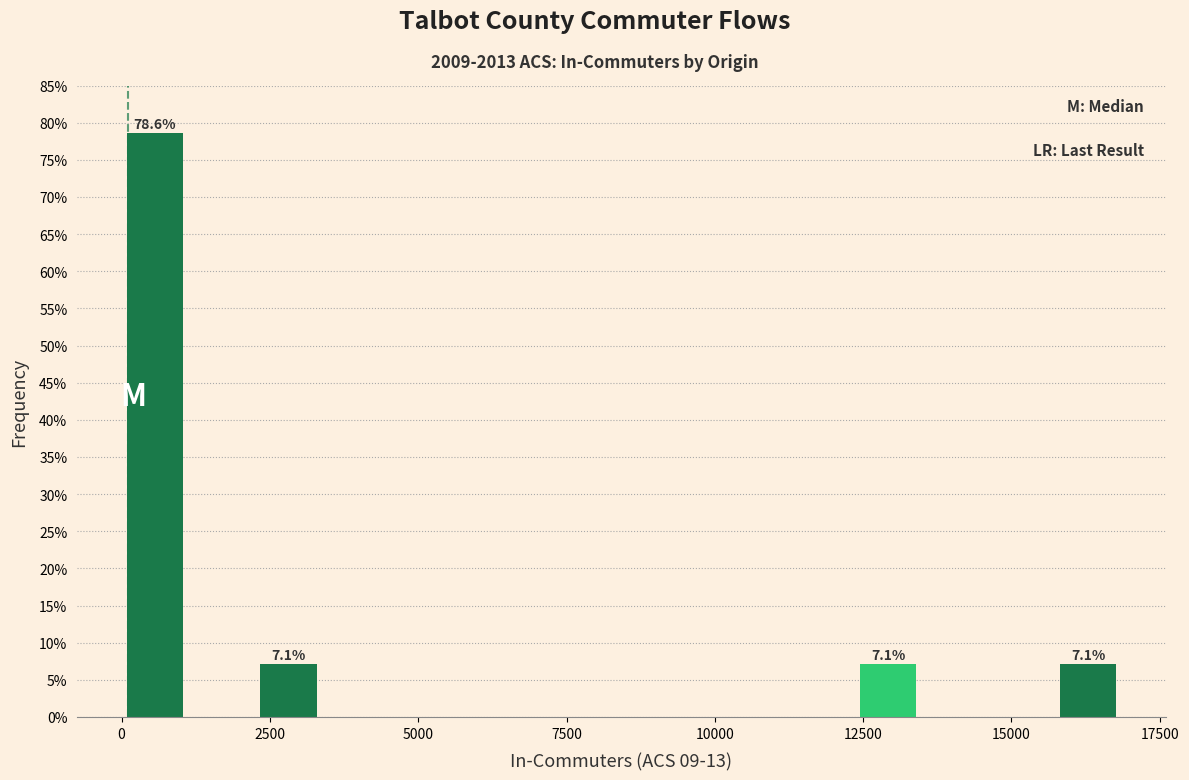

Around what value on the x-axis is the tallest bar? Give the approximate position of its centre, as read against the axis.

500